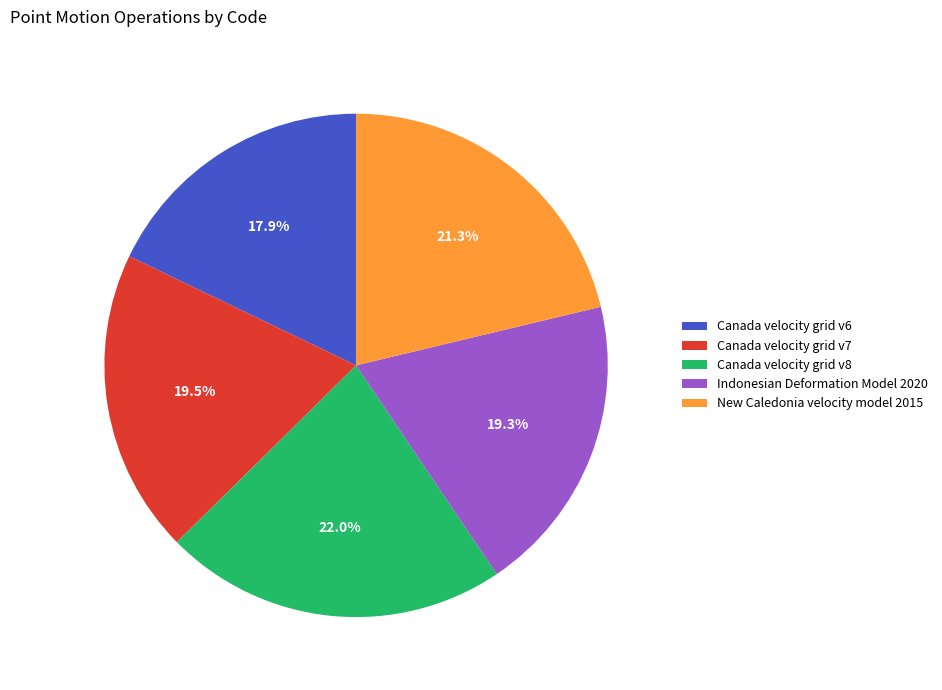

Approximately how many times larger is the value at New Caledonia velocity model 2015 compared to Canada velocity grid v8?

1.0